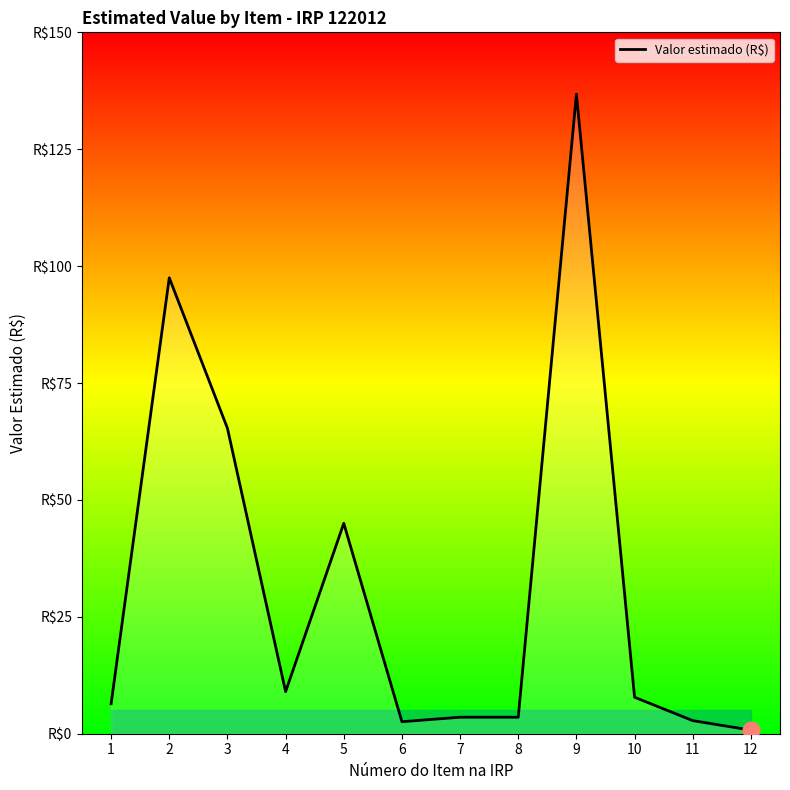

What is the value of the 4th point from the left?

9.0